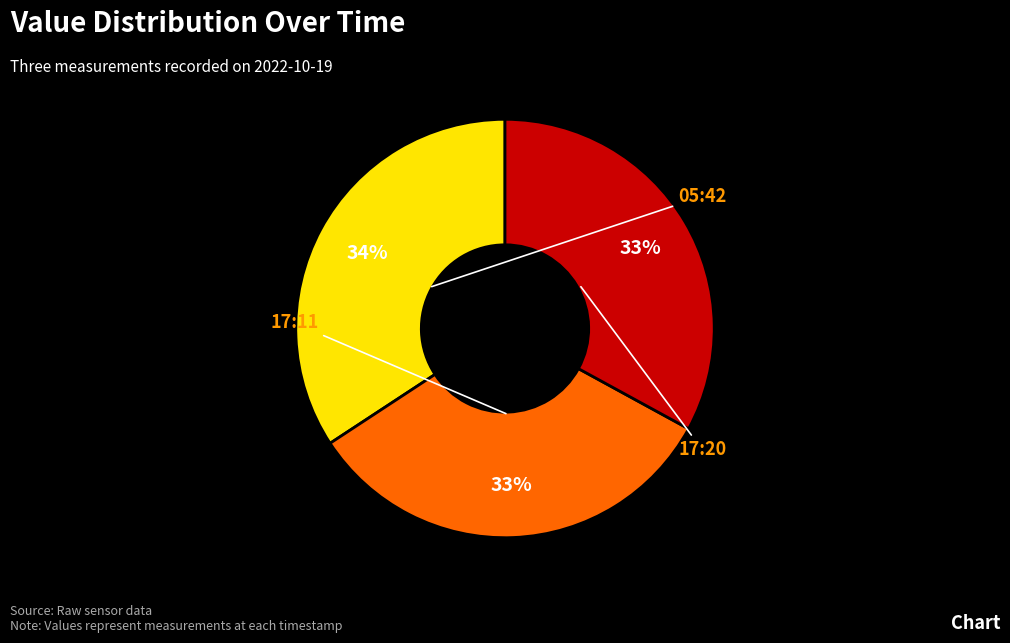

Does any single category account for the majority?

No